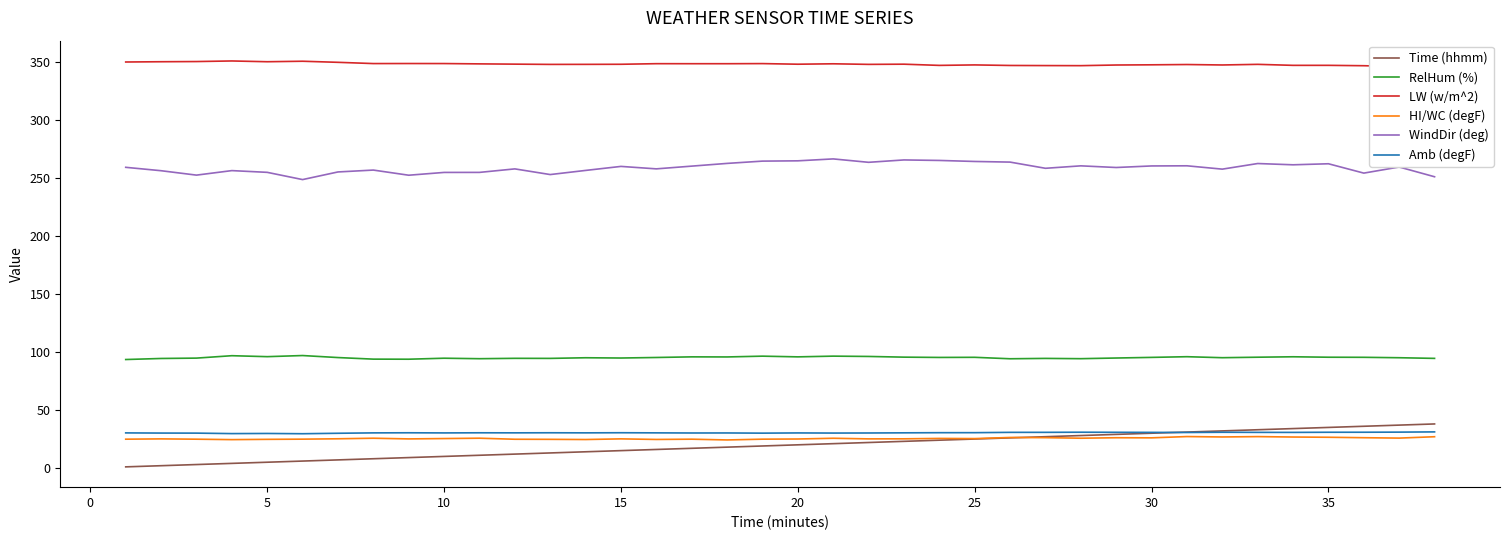

What is the minimum value shown in the chart?

1.0